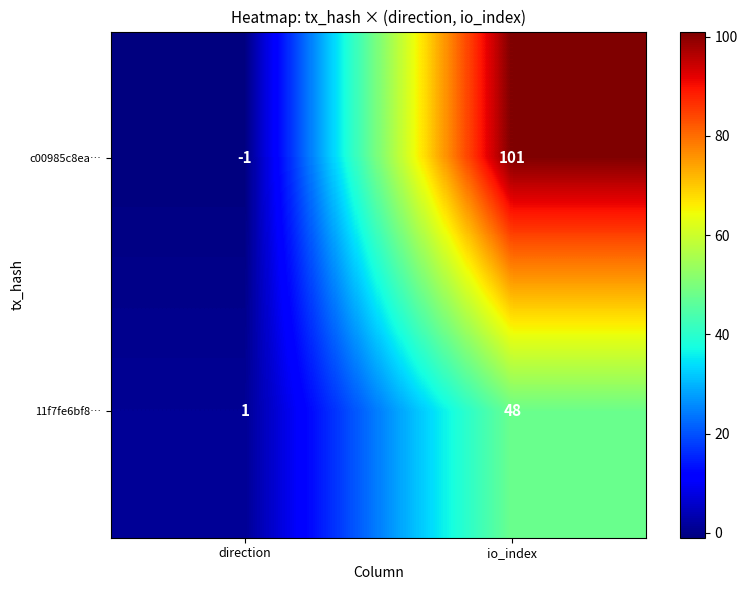

Reading right to left, list all the values displayed in this chart.

c00985c8ea…: io_index=101	direction=-1
11f7fe6bf8…: io_index=48	direction=1